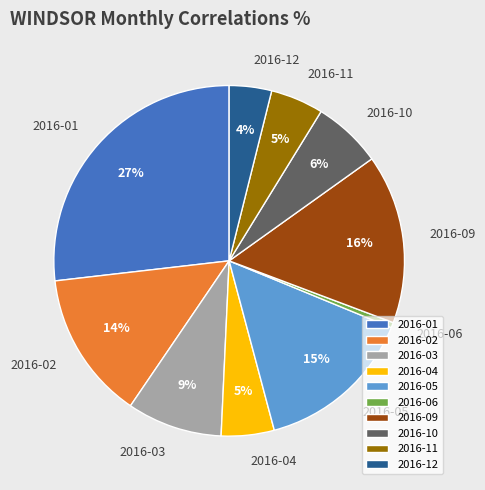

Is there any slice that represents more than half of the pie?

No